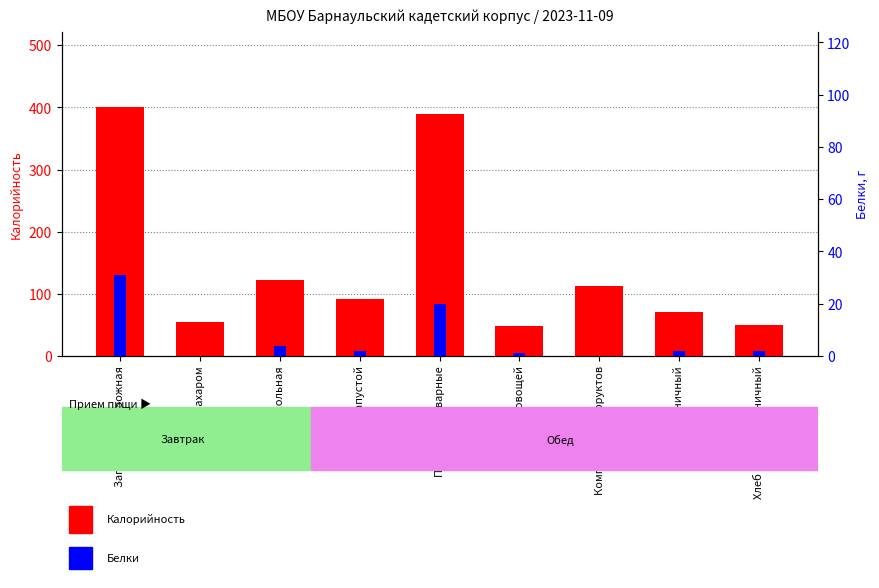

Where does the Калорийность series first go above 92?

Запеканка творожная